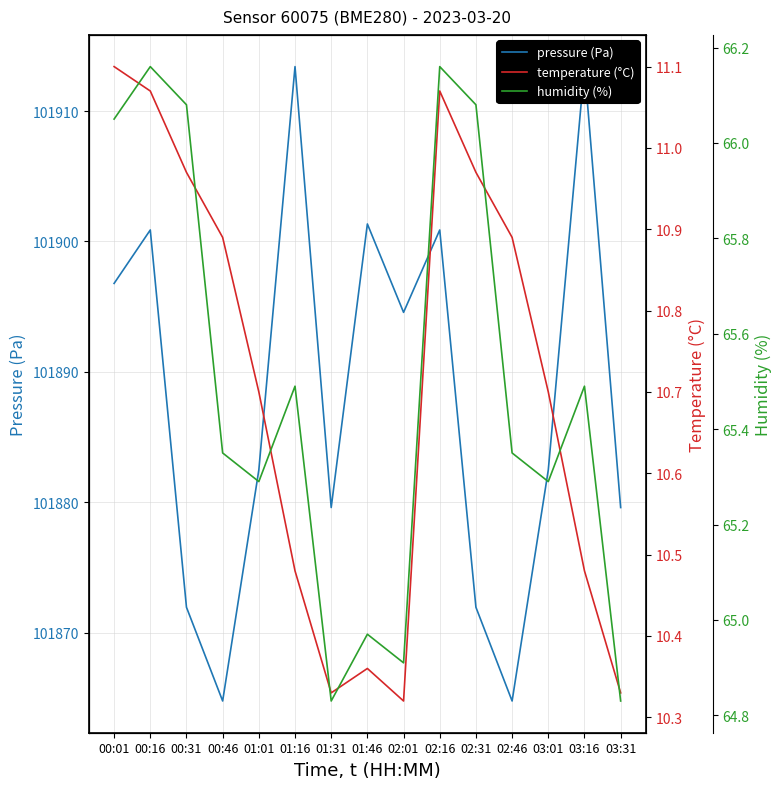

The value of pressure (Pa) at 01:01 is 101882.5. True or false?

True